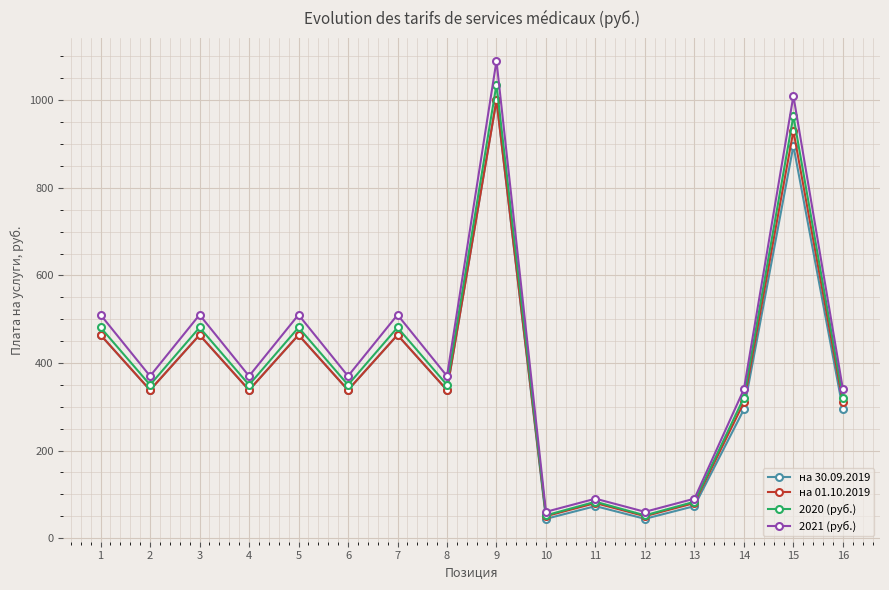

What are all the series names shown in the legend?

на 30.09.2019, на 01.10.2019, 2020 (руб.), 2021 (руб.)